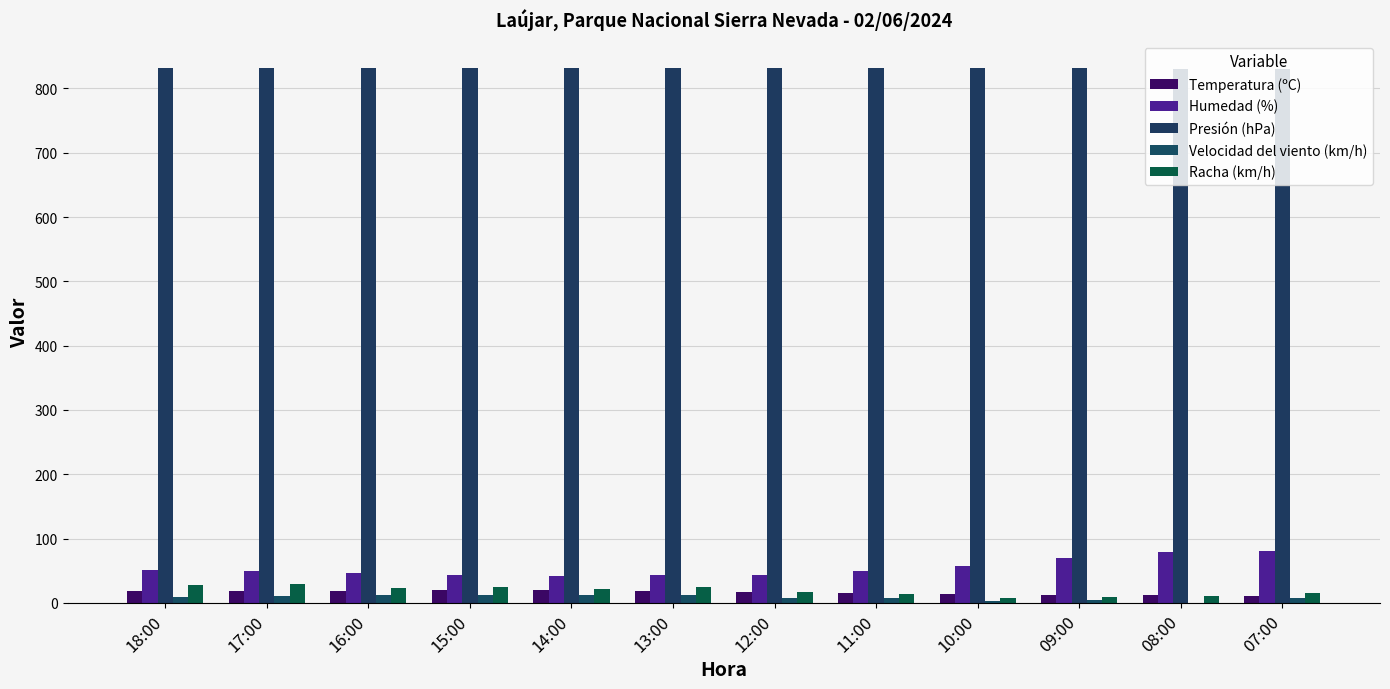

What are all the series names shown in the legend?

Temperatura (ºC), Humedad (%), Presión (hPa), Velocidad del viento (km/h), Racha (km/h)